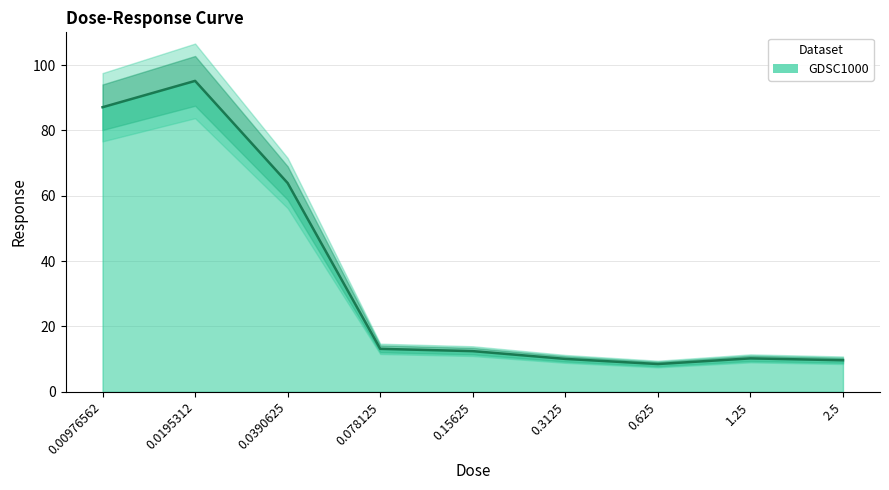

True or false: the data shows 1.8 at 0.625.

False